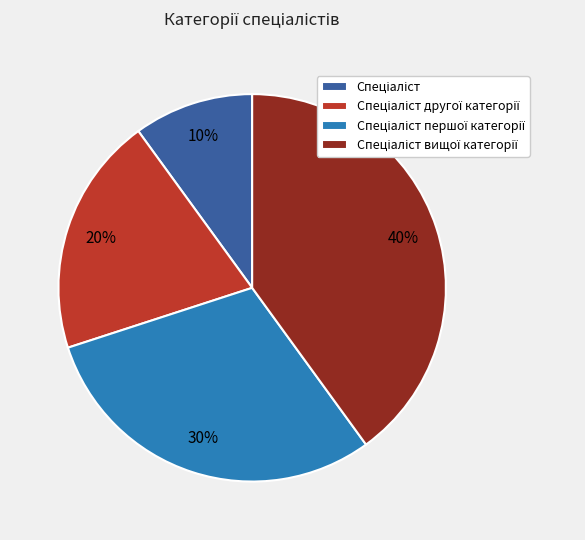

To the nearest percent, what is the difference between the largest and smallest slice percentages?

30%